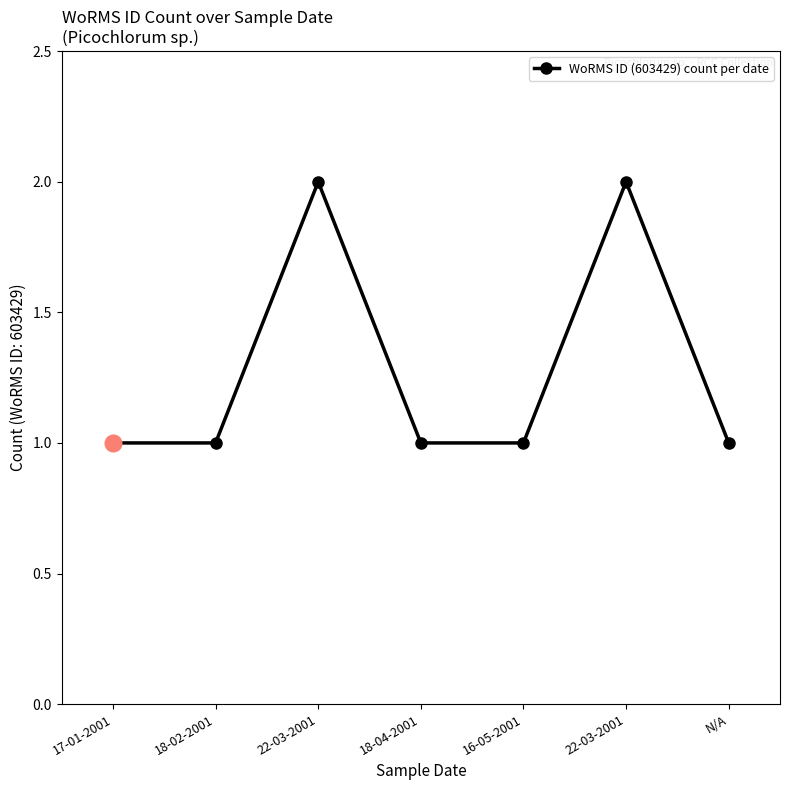

What is the greatest value displayed?

2